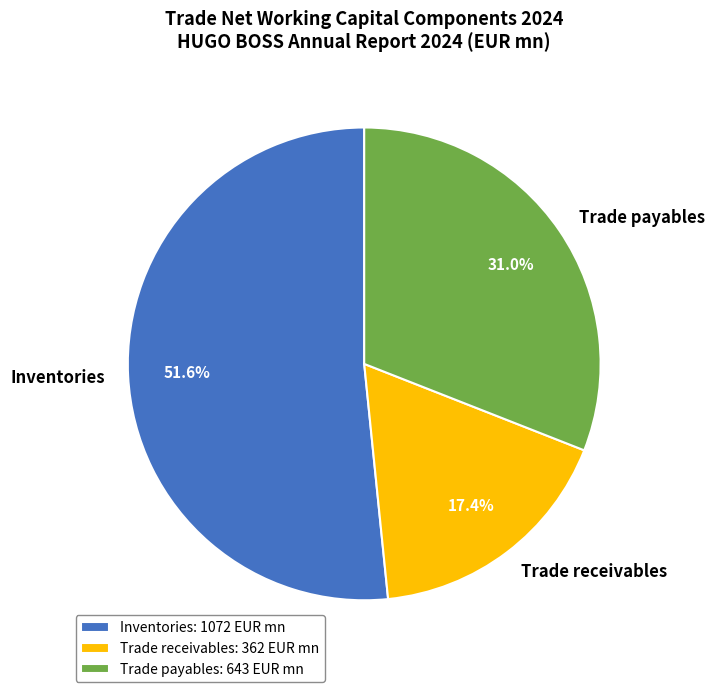

Is there a majority slice in this chart?

Yes